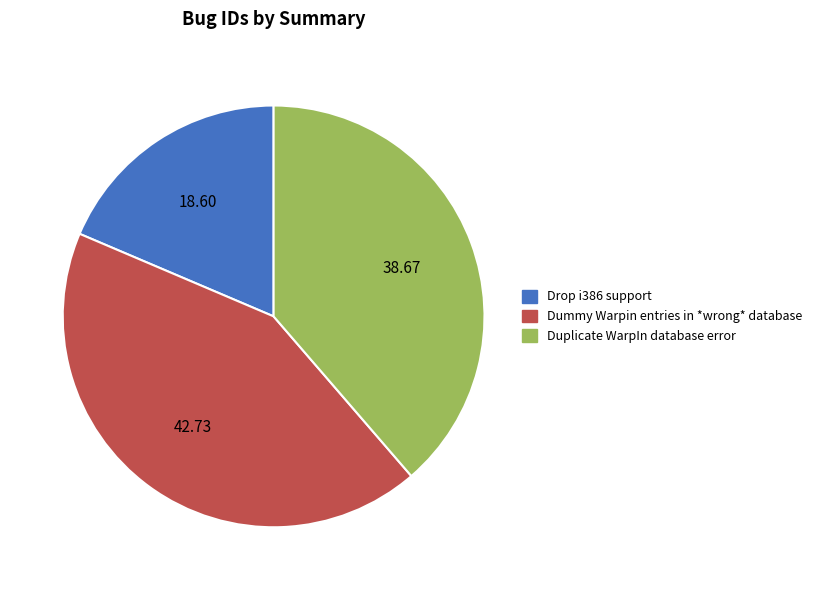

Rank the categories by value from highest to lowest.

Dummy Warpin entries in *wrong* database, Duplicate WarpIn database error, Drop i386 support